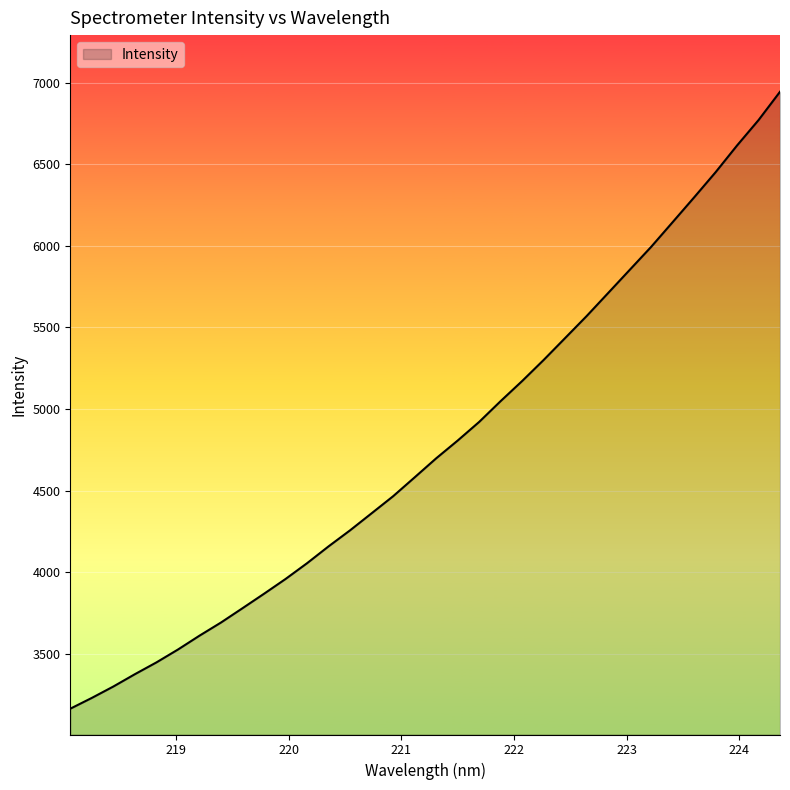

What is the maximum value shown in the chart?

6945.1